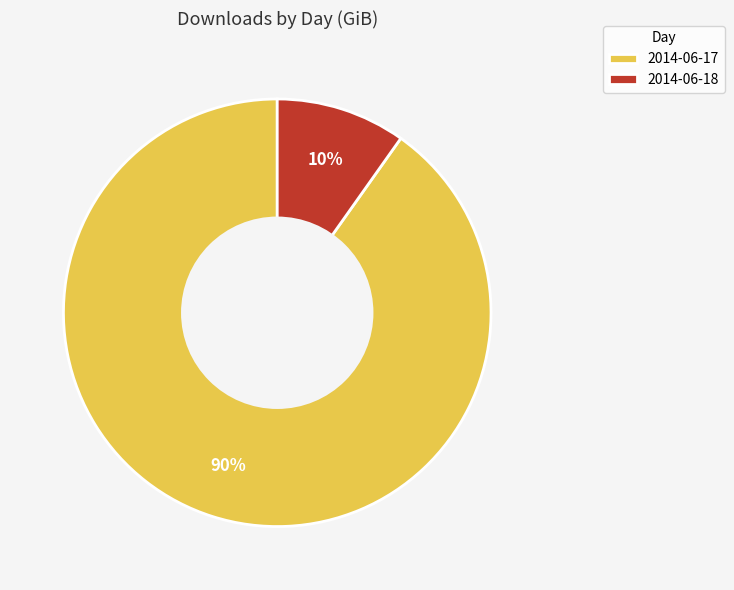

Count the number of slices in the pie.

2